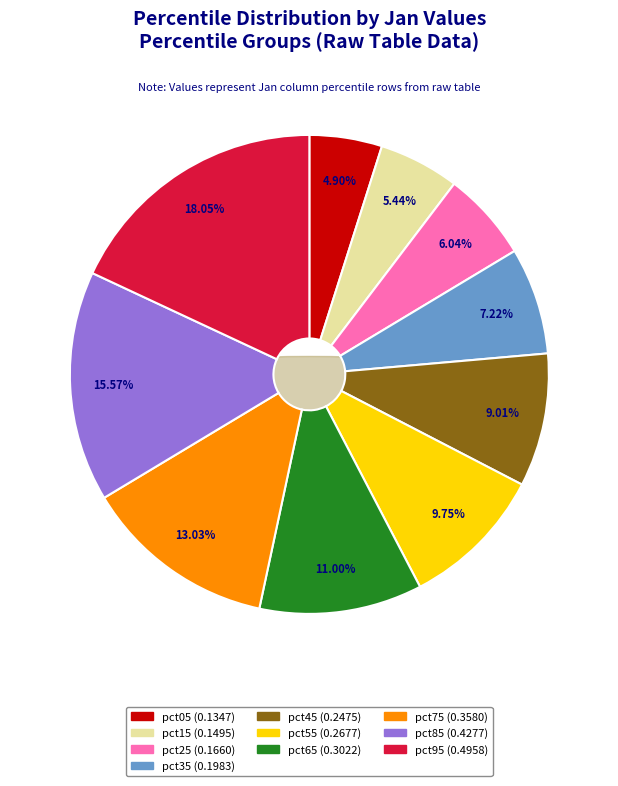

Rank the categories by value from lowest to highest.

pct05, pct15, pct25, pct35, pct45, pct55, pct65, pct75, pct85, pct95